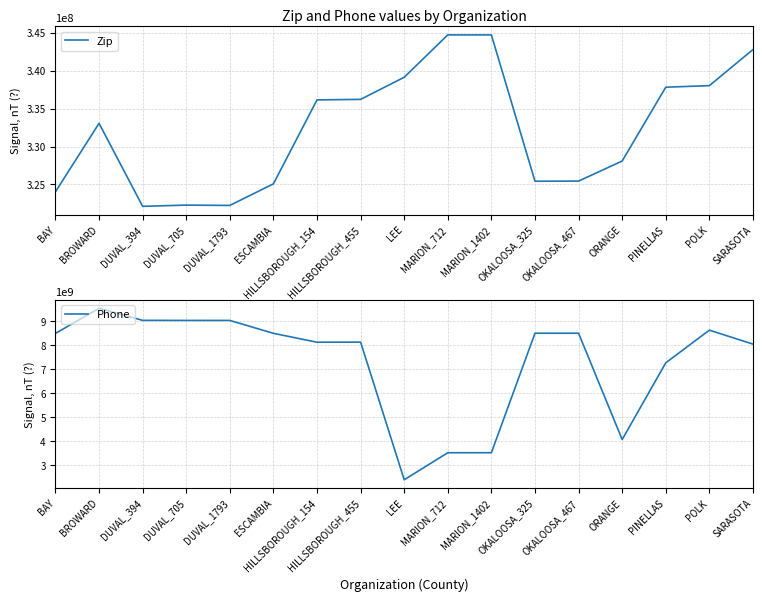

What is the average value of the Phone series?

7321861037